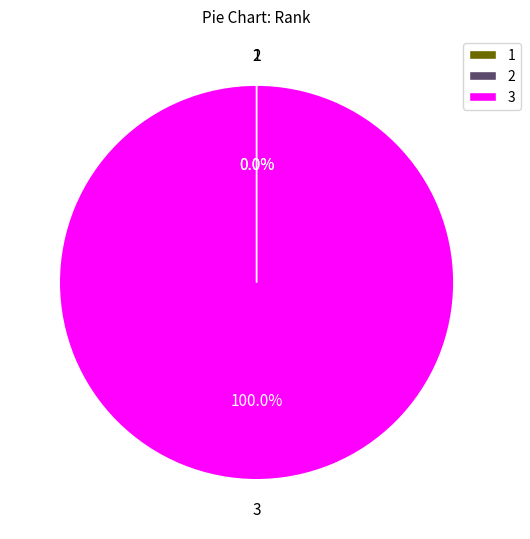

Does any single category account for the majority?

Yes